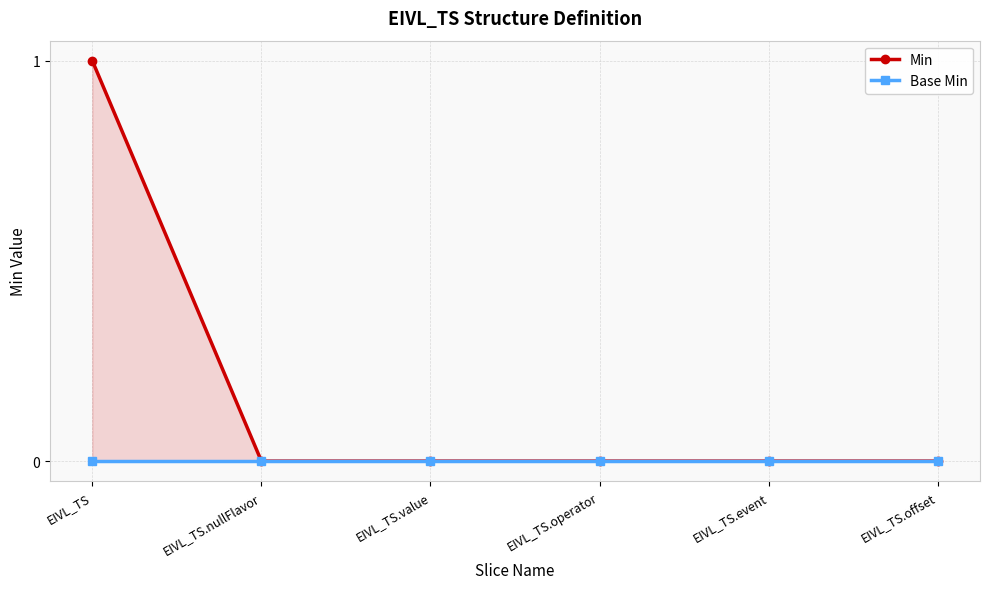

The Min series shows 0 at EIVL_TS.offset. True or false?

False